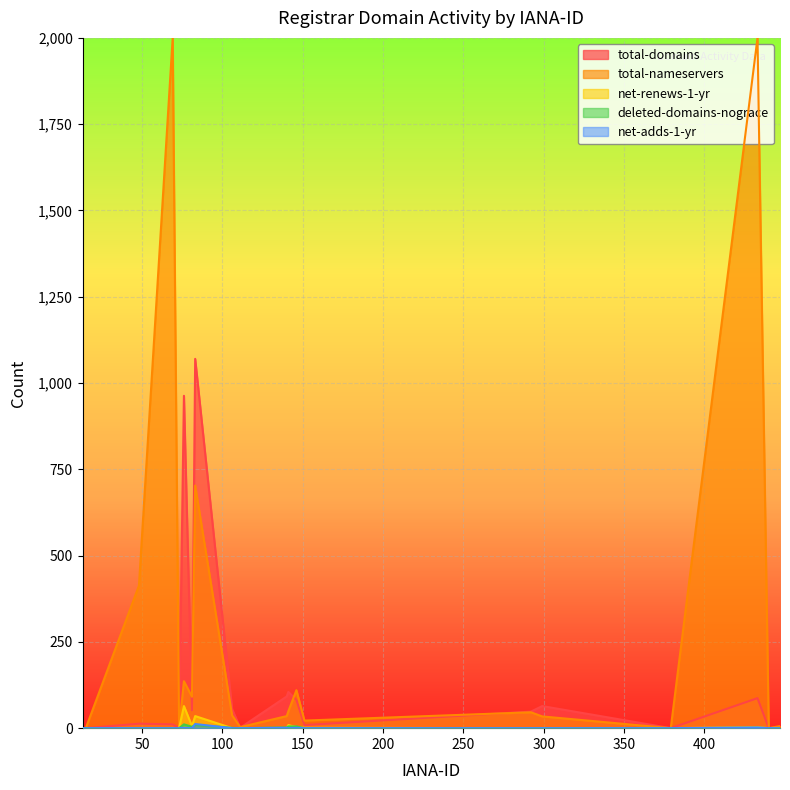

True or false: deleted-domains-nograce and net-renews-1-yr cross at least once.

True